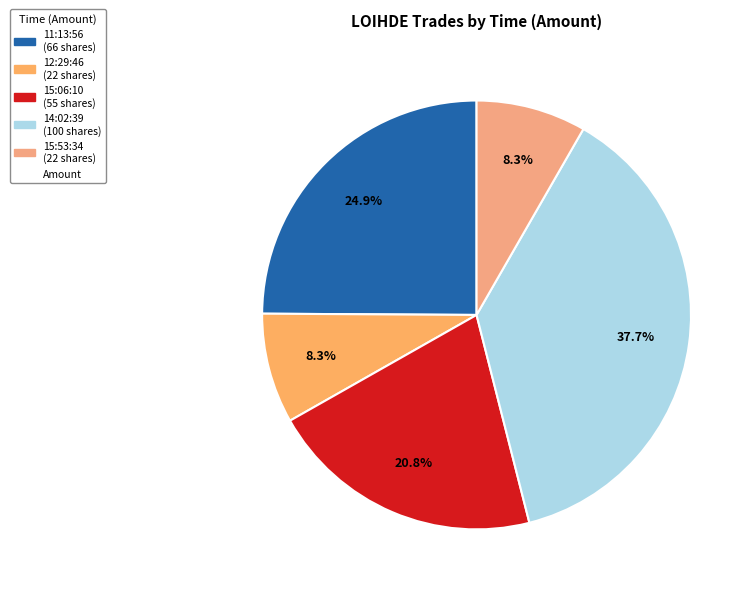

Which category has the smallest portion of the pie?

12:29:46